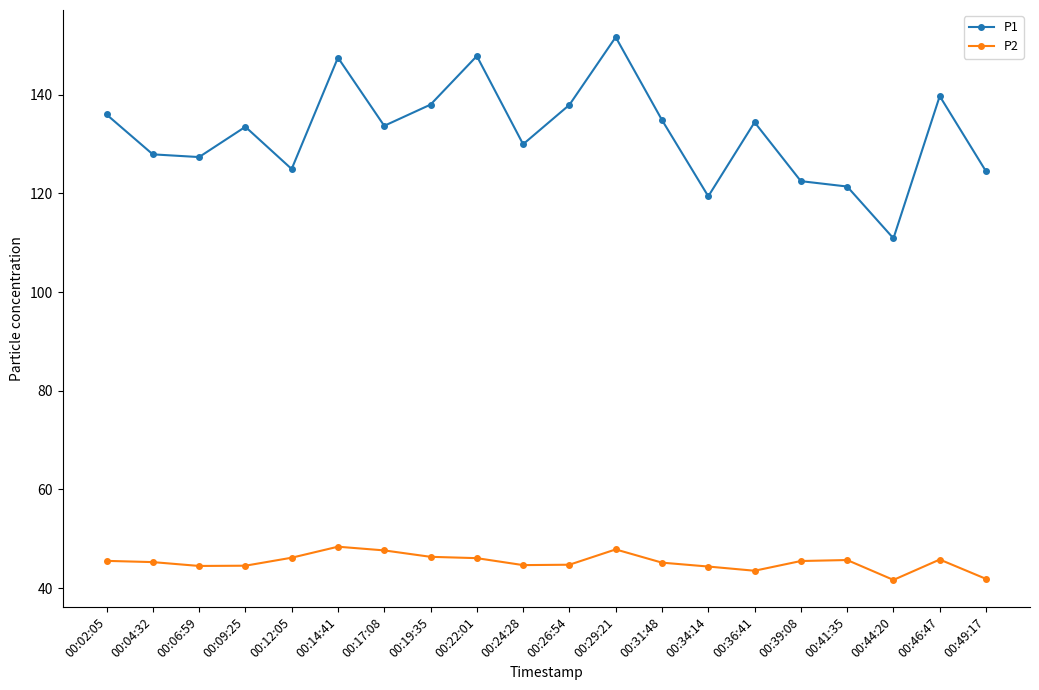

In P1, how many points are higher than both neighbors (excluding endpoints)?

6